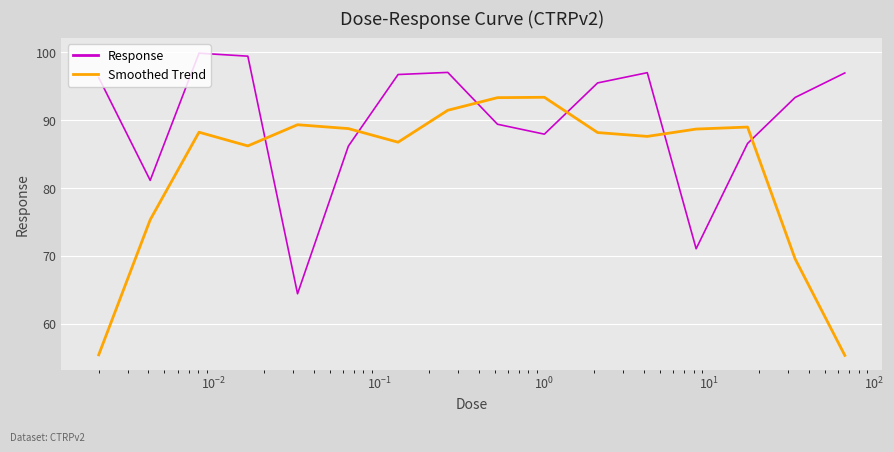

How many intersections are there between Smoothed Trend and Response?

6